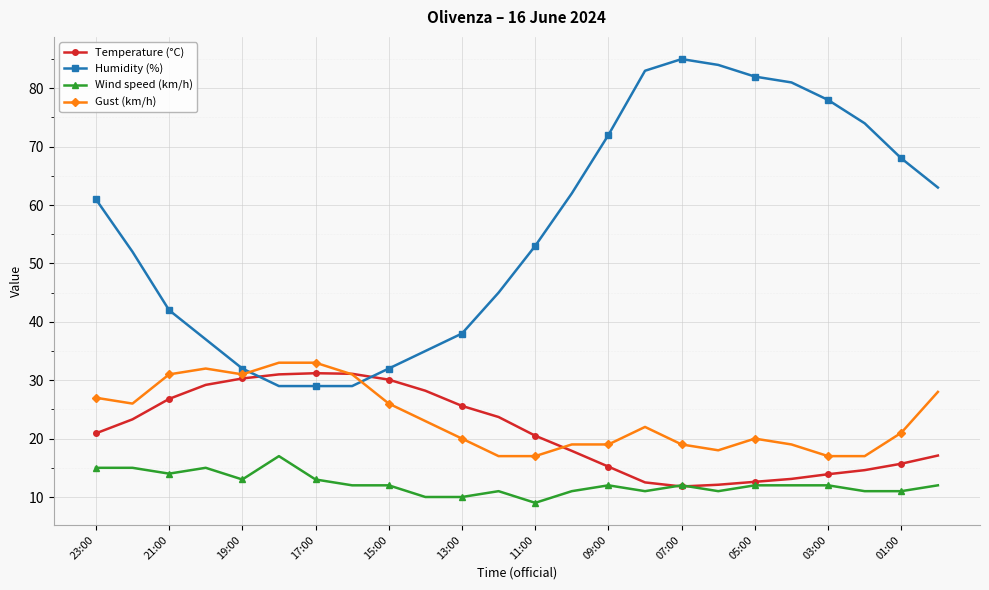

Which series has the largest total across all categories?

Humidity (%)